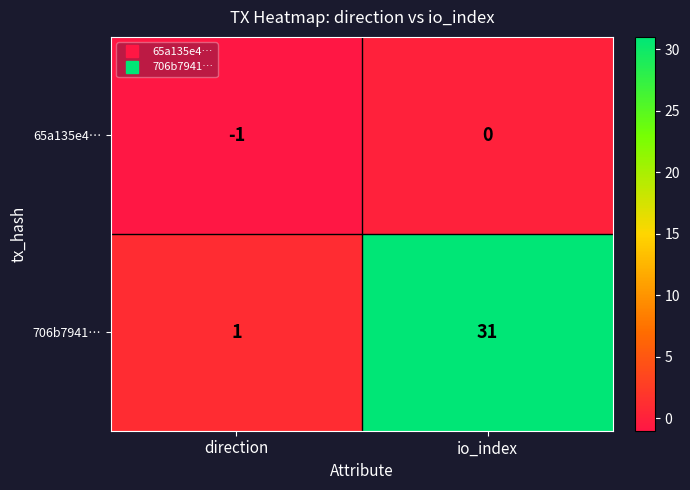

Which series changed the most between direction and io_index?

706b7941…